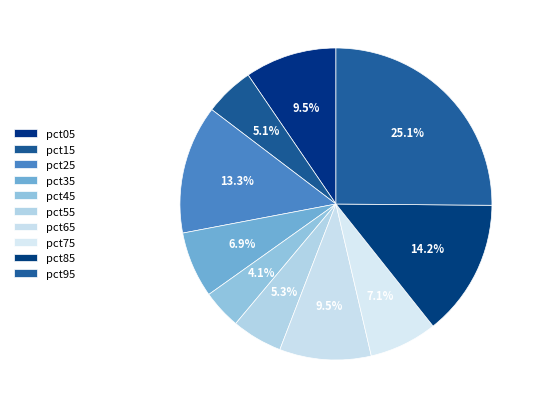

To the nearest percent, what portion does pct05 represent?

10%